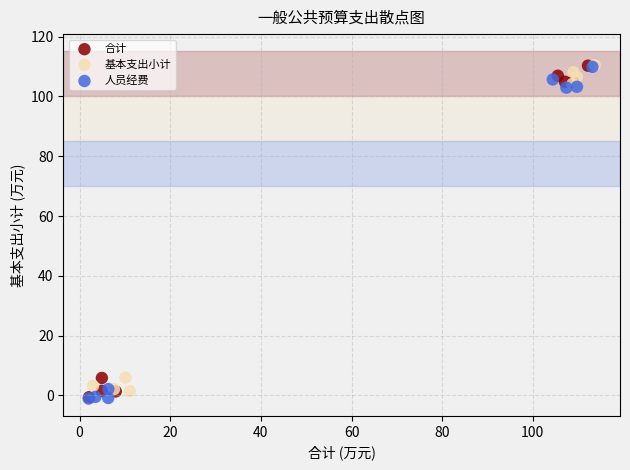

What are all the series names shown in the legend?

合计, 基本支出小计, 人员经费